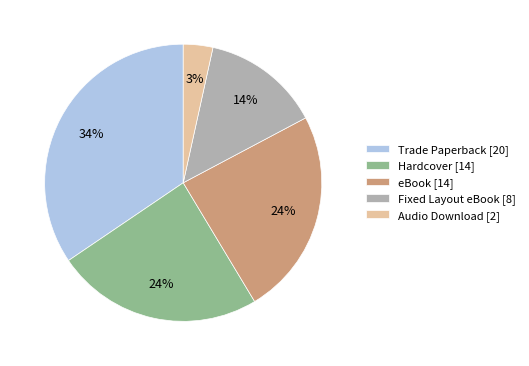

Which category has the smallest portion of the pie?

Audio Download